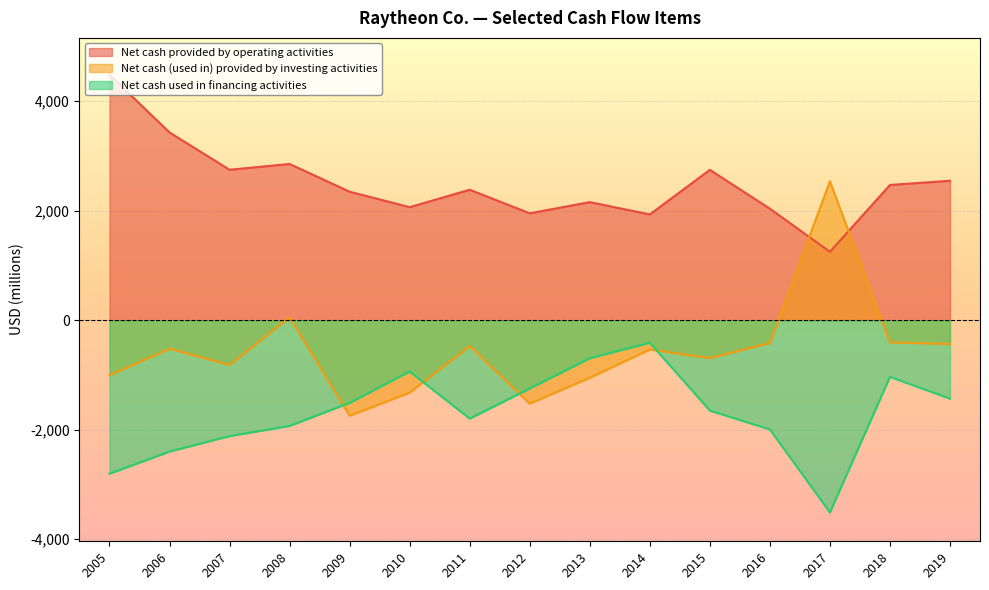

Does the chart display data point markers on the line(s)?

No